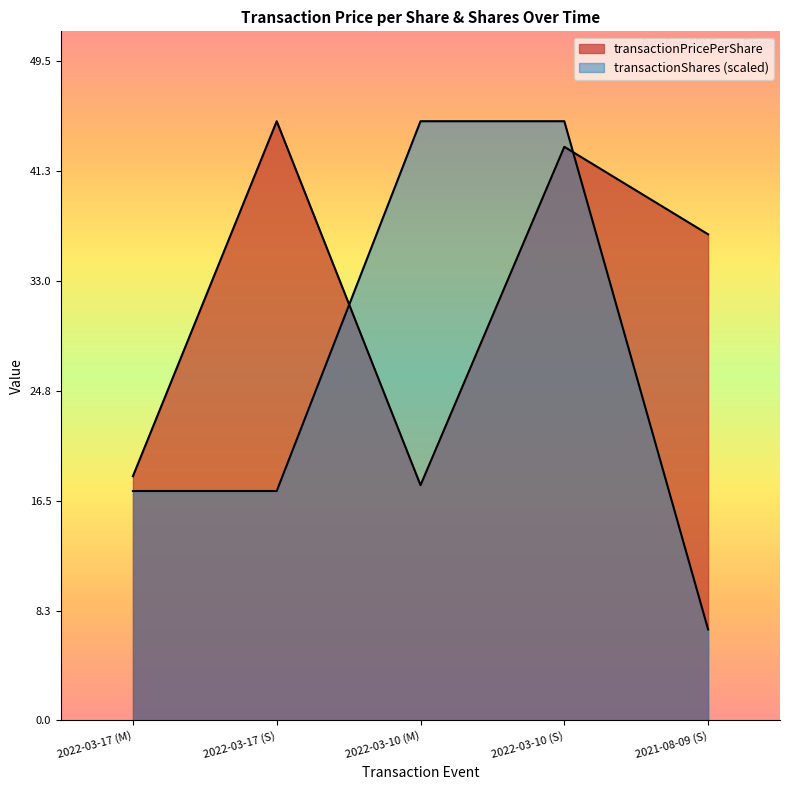

What position from the right is 2022-03-17 (S)?

4